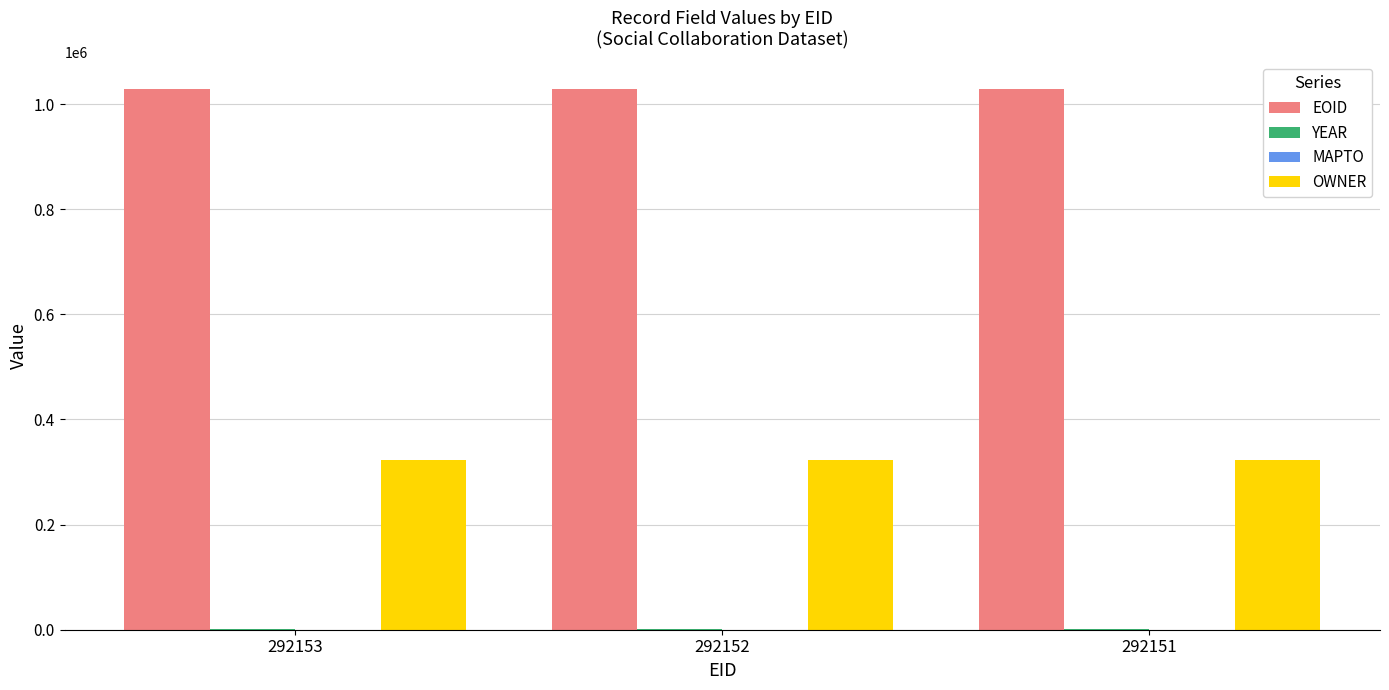

What is the maximum value shown in the chart?

1029090